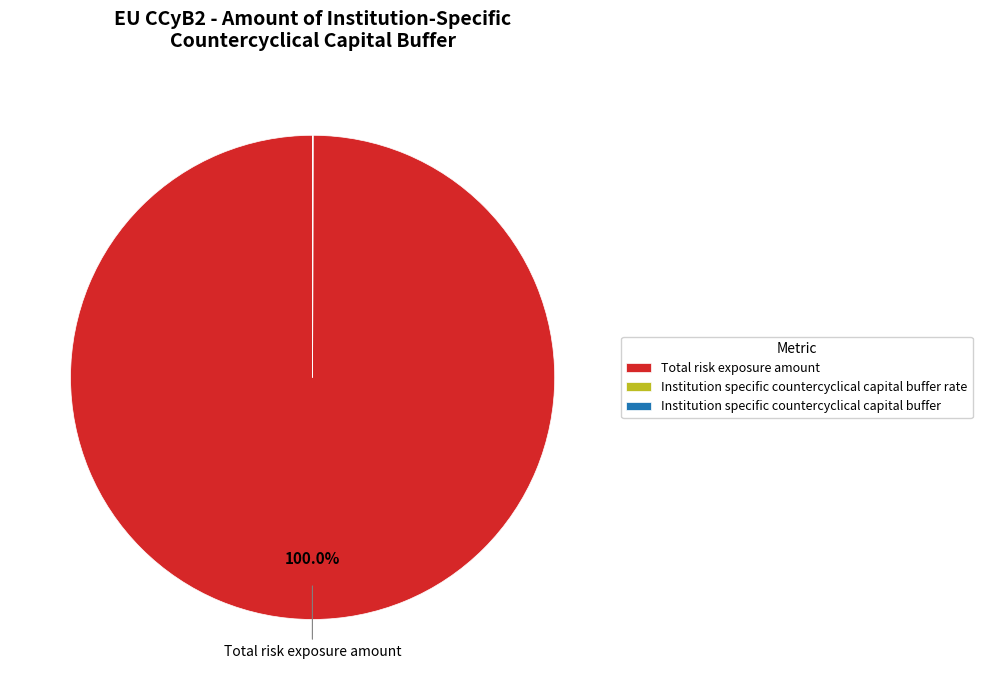

Which slice is the largest?

Total risk exposure amount